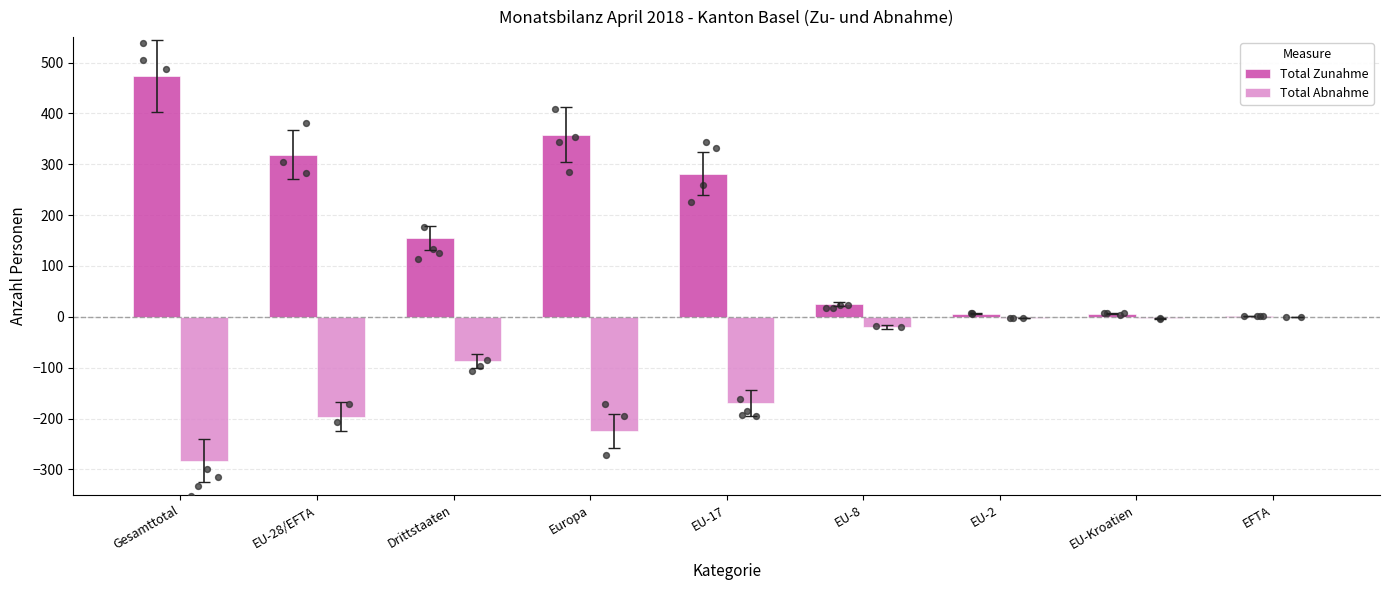

Which series has the widest spread of Y values?

Total Zunahme